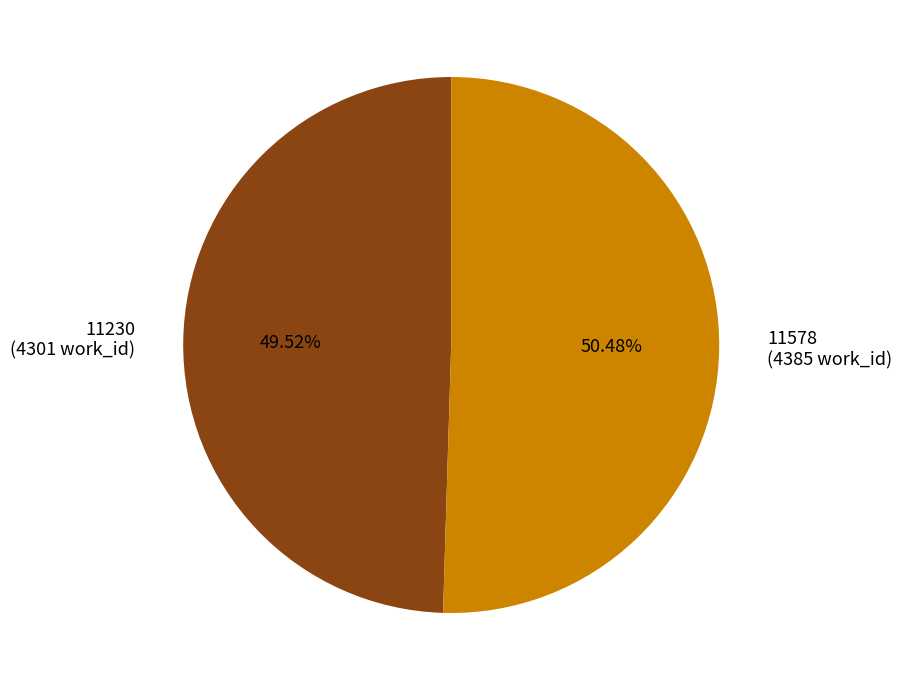

Does 11230 account for over 50% of the chart?

No